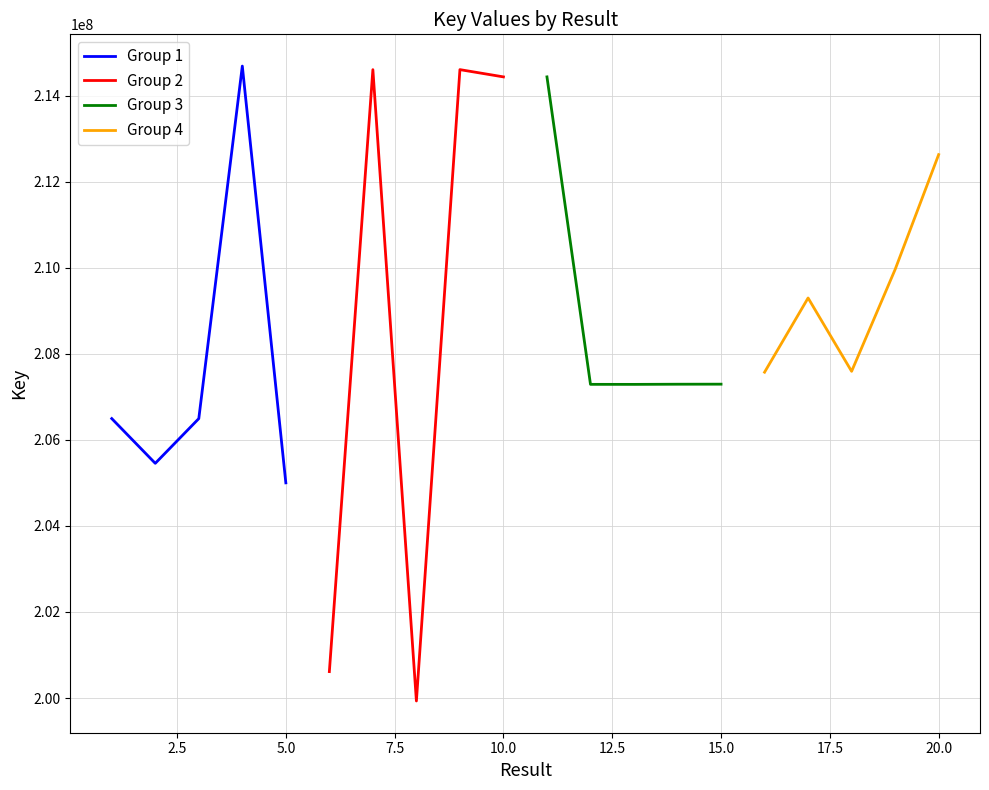

What is the highest value of the Group 1 series?

214691044